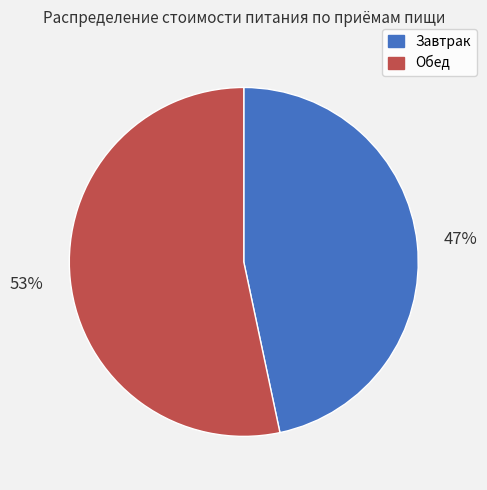

What is the ratio of the value at Обед to the value at Завтрак?

1.1